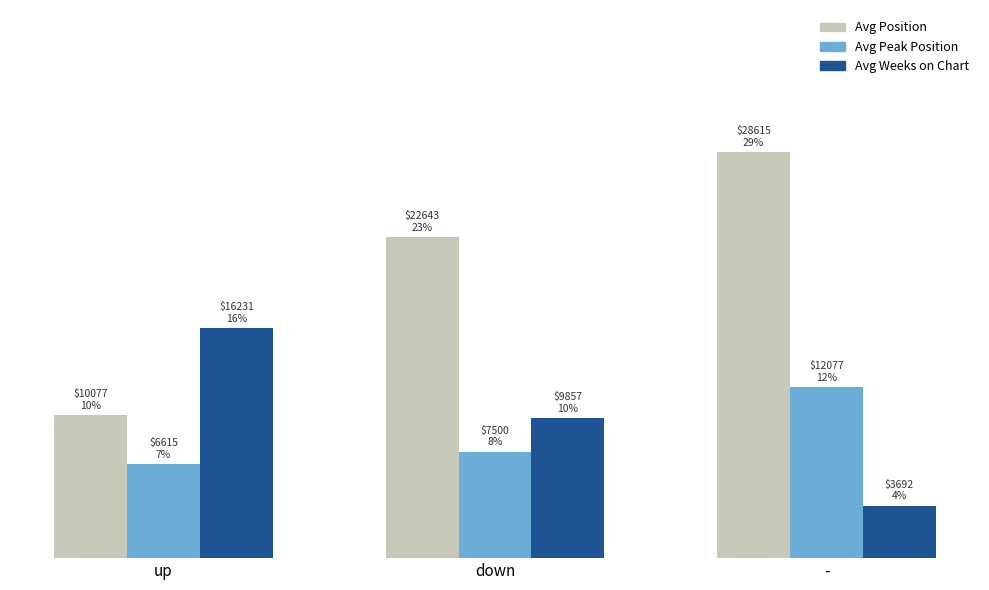

What are all the series names shown in the legend?

Avg Position, Avg Peak Position, Avg Weeks on Chart